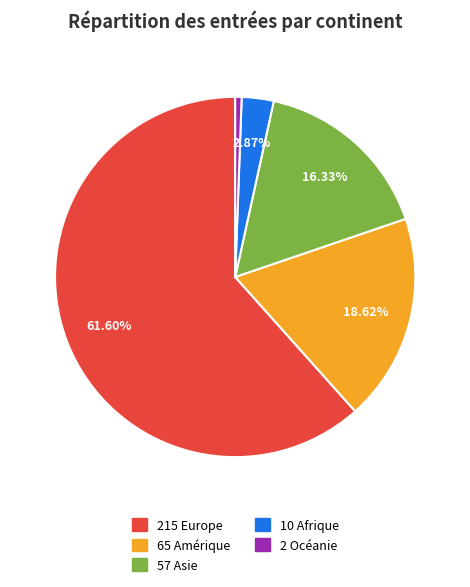

Is there any slice that represents more than half of the pie?

Yes